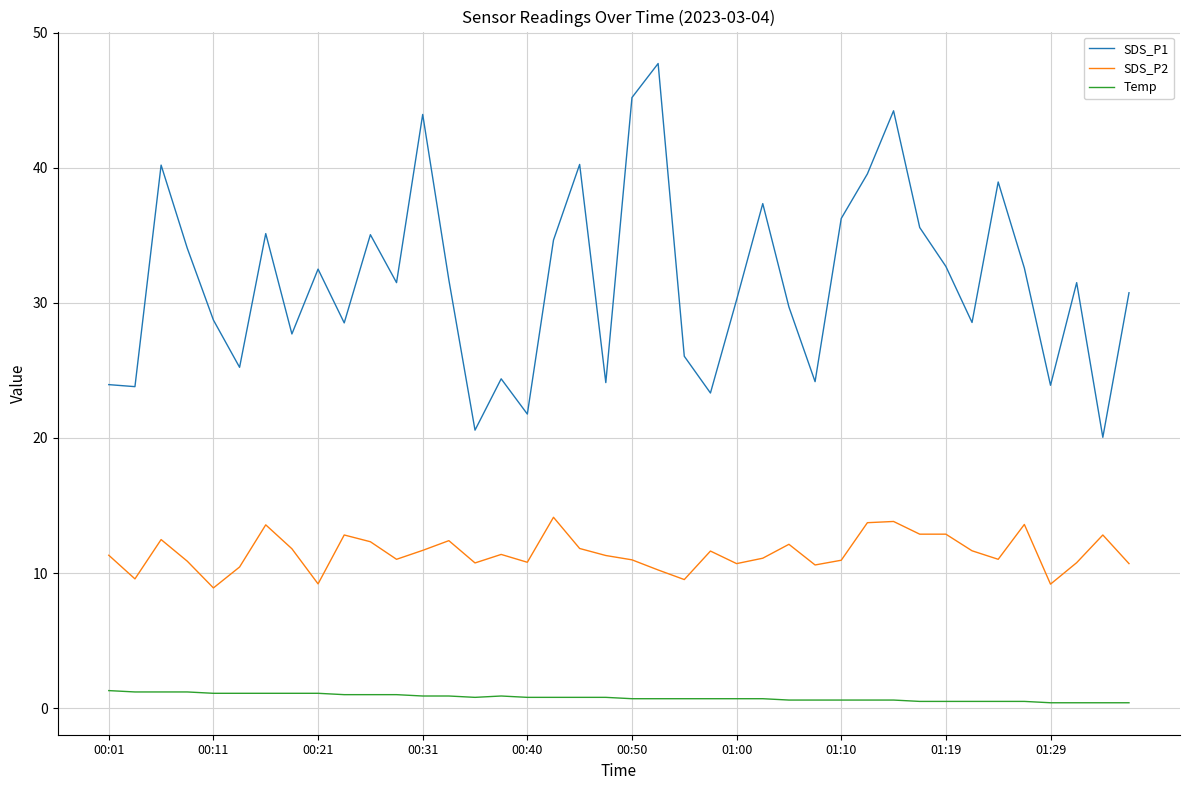

Which series has the largest total across all categories?

SDS_P1